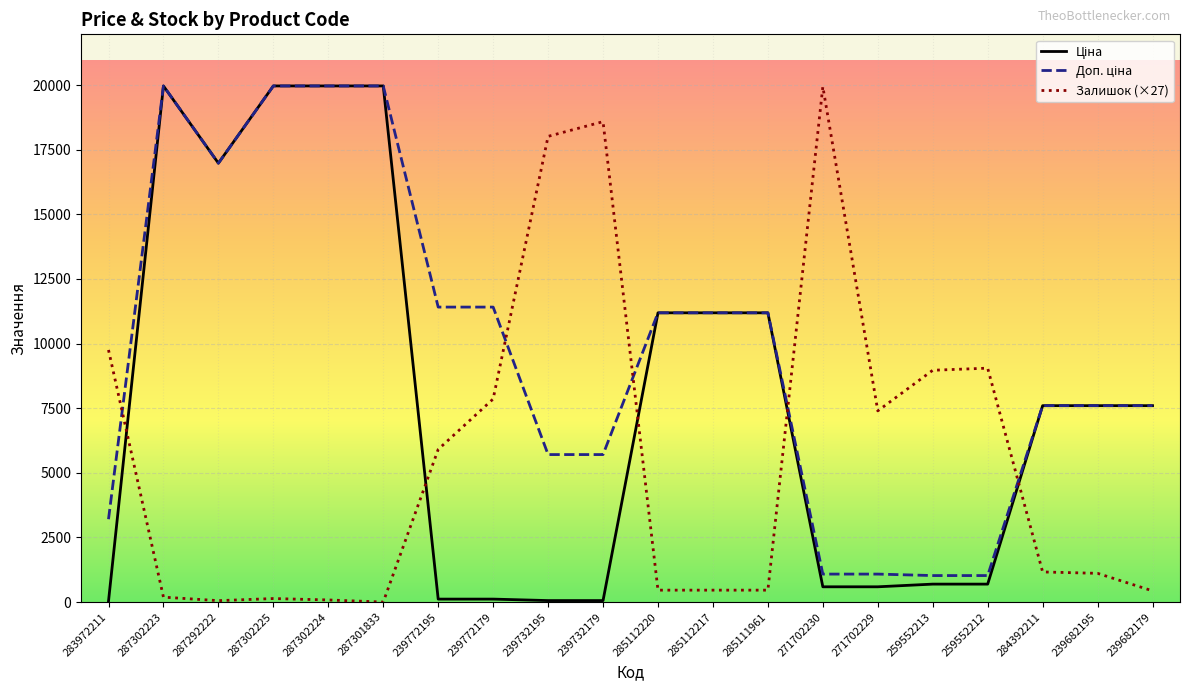

What is the spread (max minus min) of values at 259552212?

8353.8